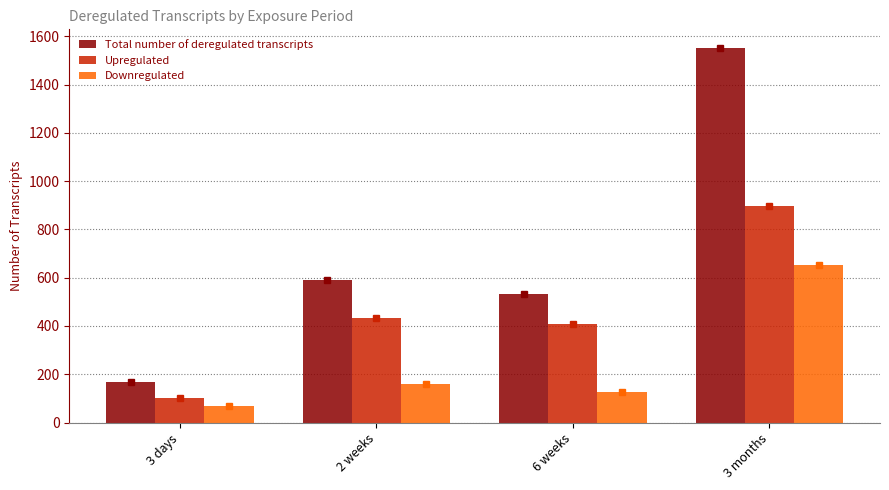

Reading left to right, list all the values displayed in this chart.

Total number of deregulated transcripts: 3 days=170	2 weeks=590	6 weeks=534	3 months=1551
Upregulated: 3 days=100	2 weeks=432	6 weeks=409	3 months=898
Downregulated: 3 days=70	2 weeks=158	6 weeks=125	3 months=653